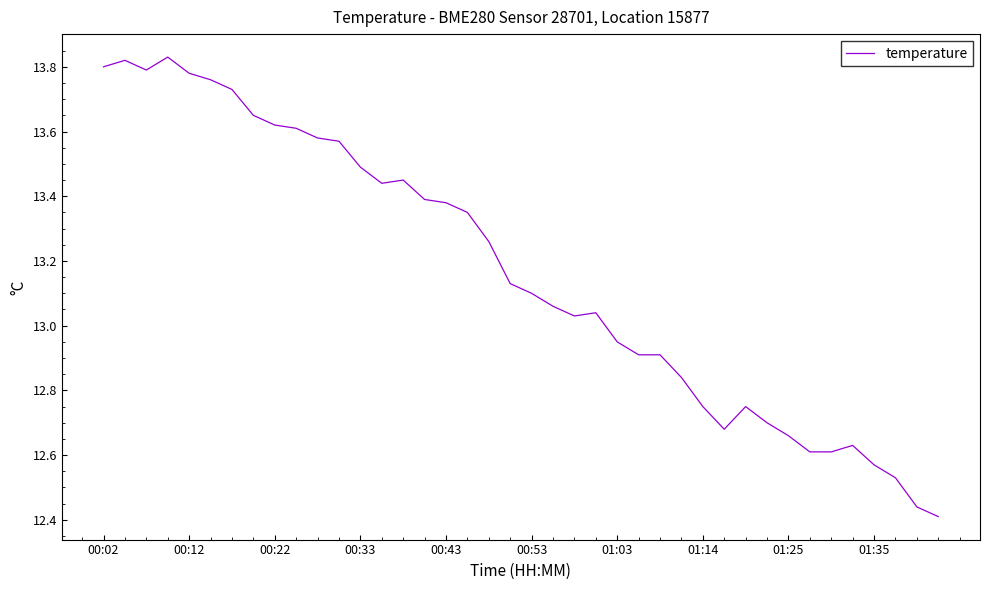

Does the chart have visible grid lines?

No